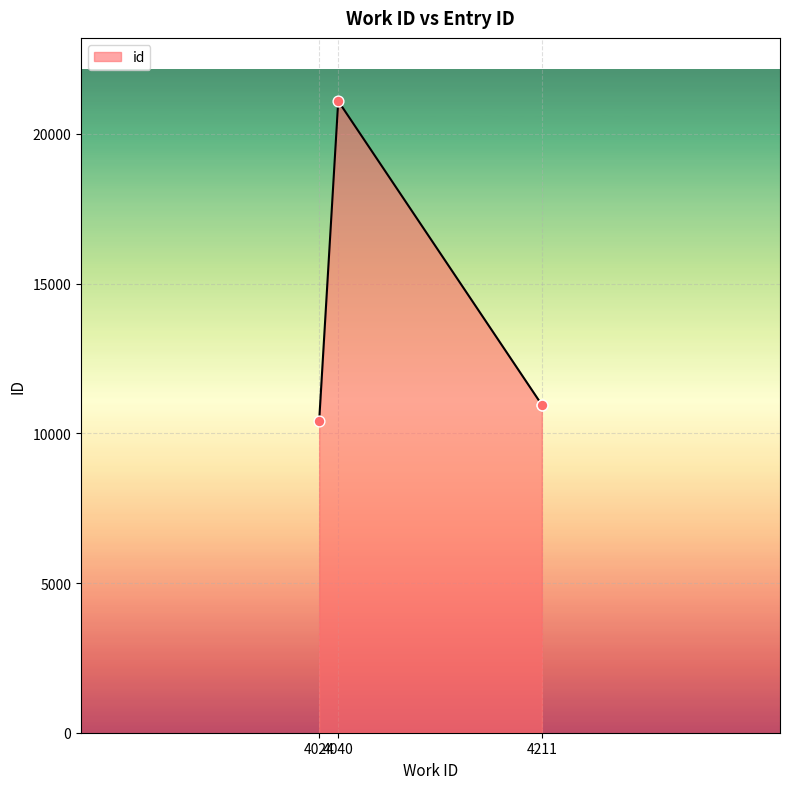

What is the ratio of the value at 4211 to the value at 4040?

0.5